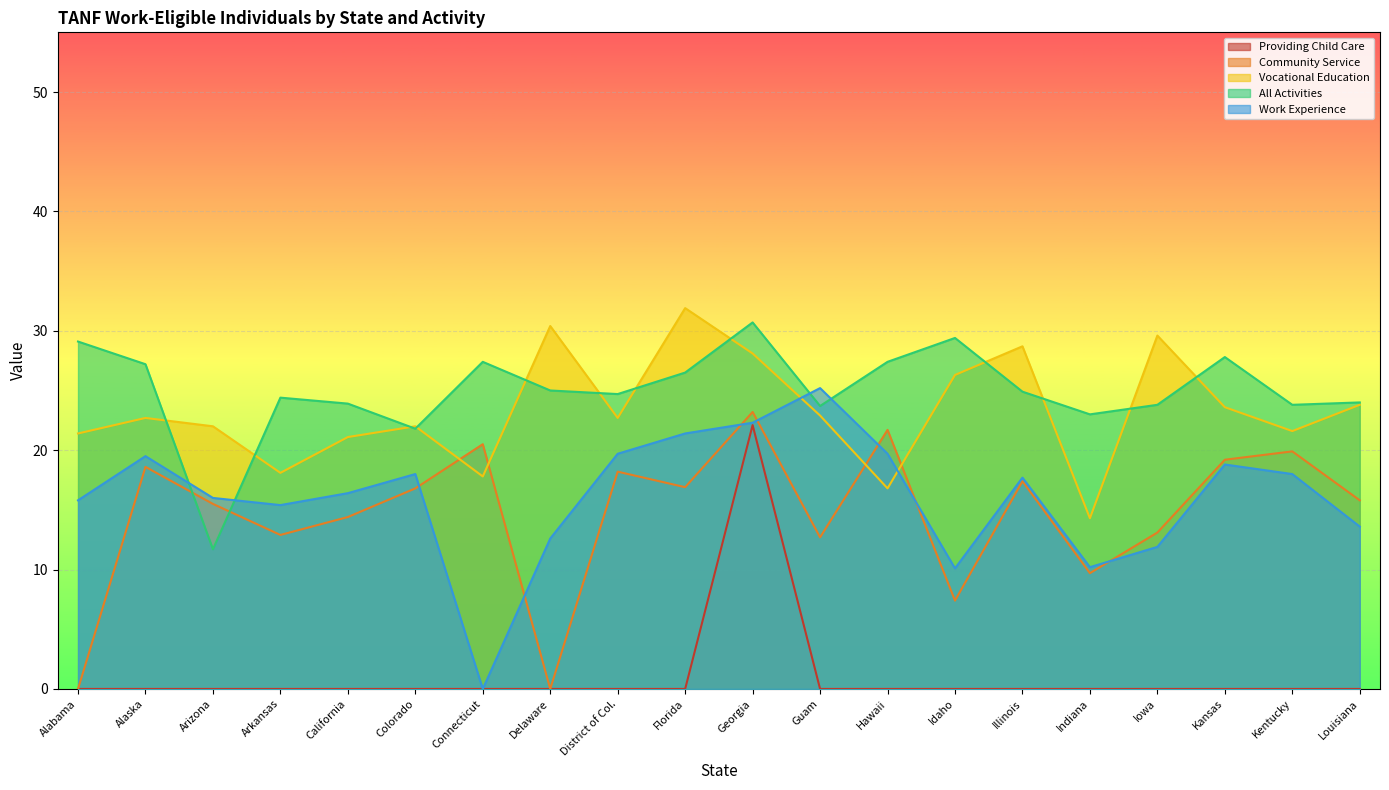

Which series has the largest total across all categories?

All Activities